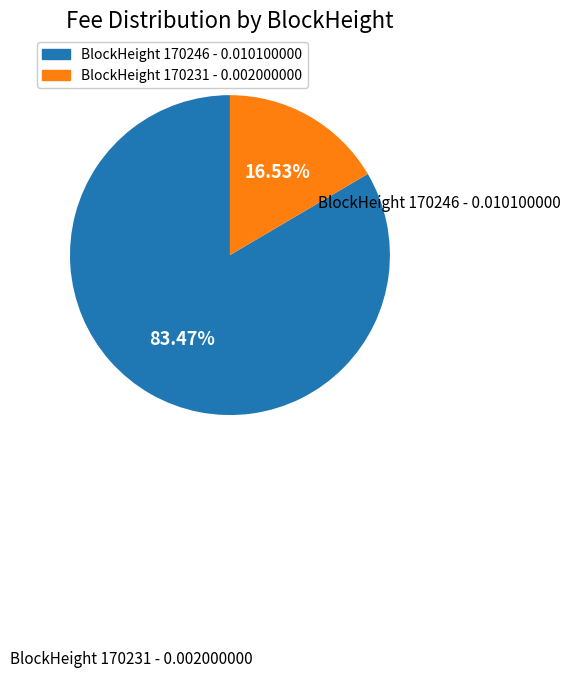

To the nearest percent, what is the average slice percentage?

50%